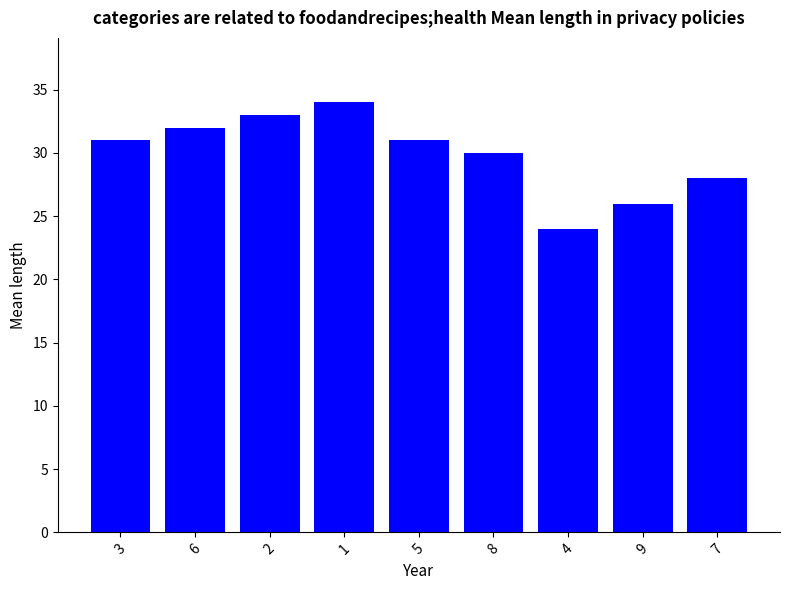

How many categories are shown in the chart?

9